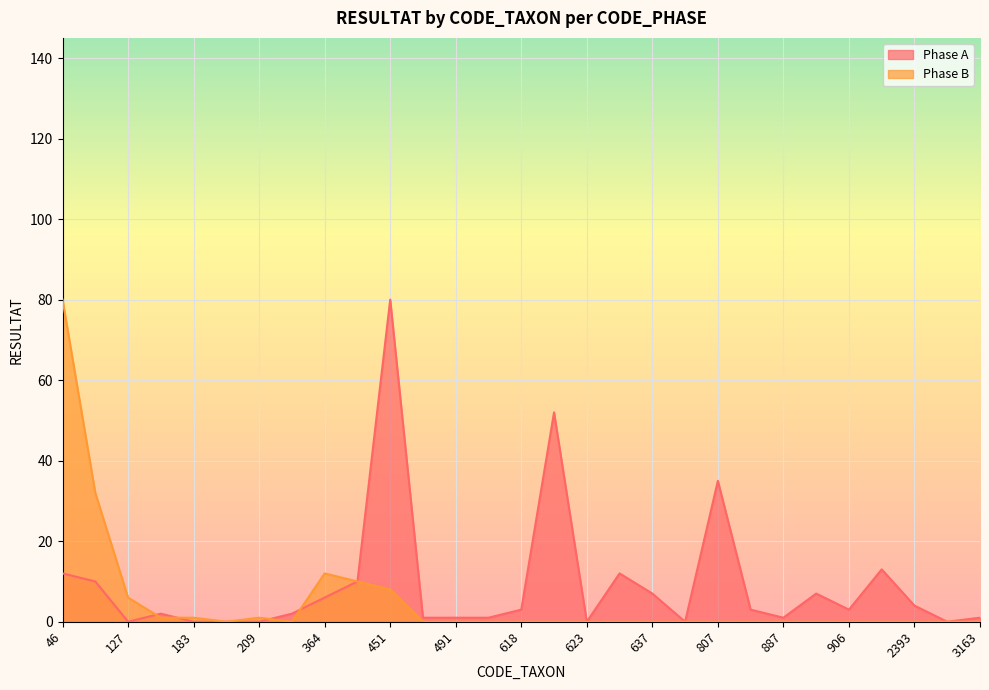

At 637, list the series in order from smallest to largest.

Phase B, Phase A